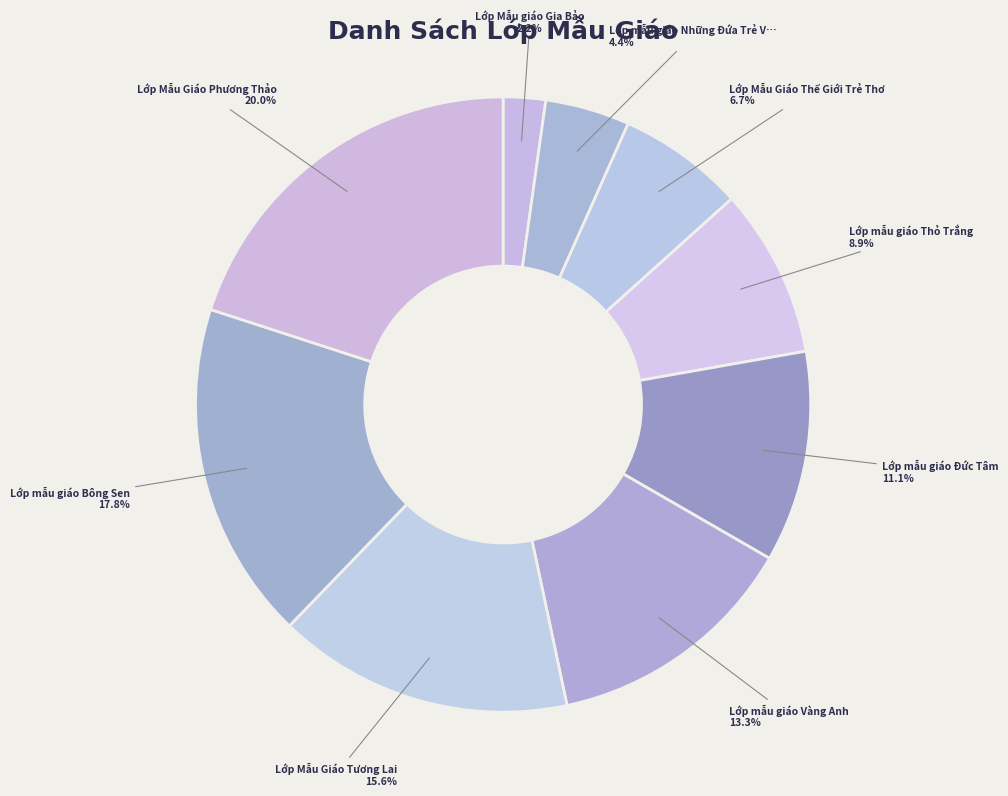

How many slices are in this pie chart?

9